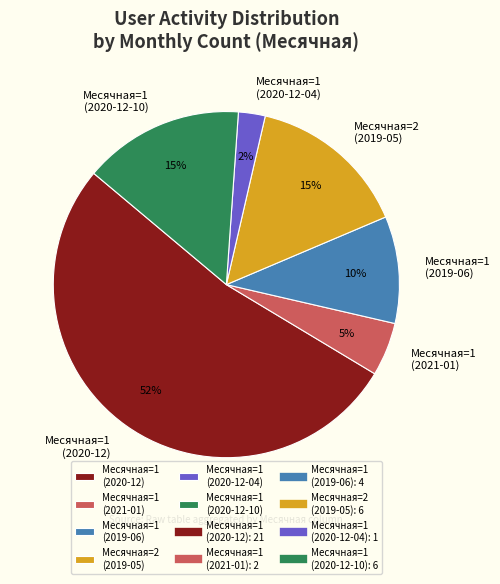

Which category has the biggest portion of the pie?

Месячная=1 (2020-12)